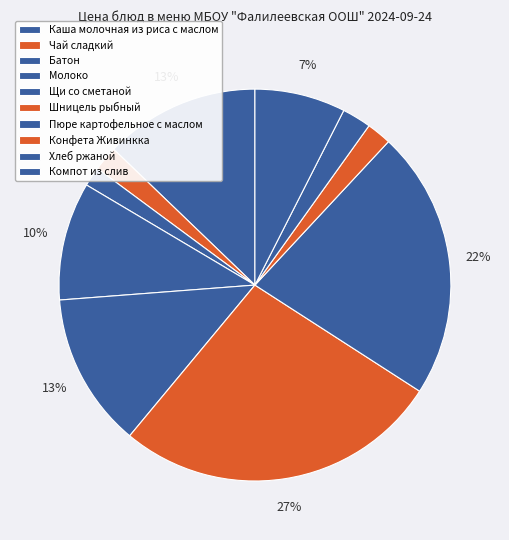

What is the total percentage of Хлеб ржаной and Конфета Живинкка?

4.4%